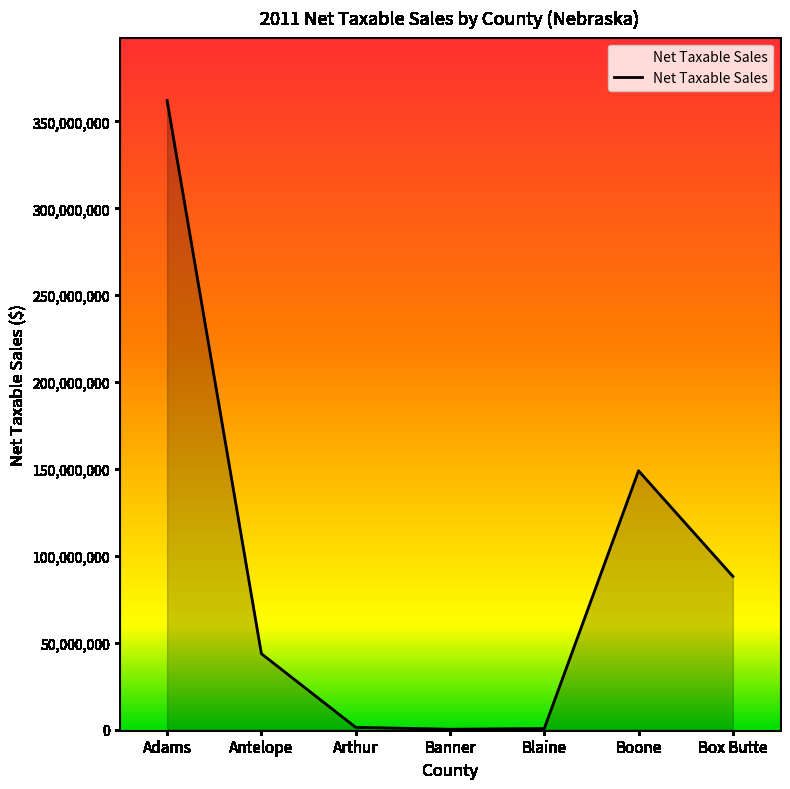

How many values are below 43730478?

3